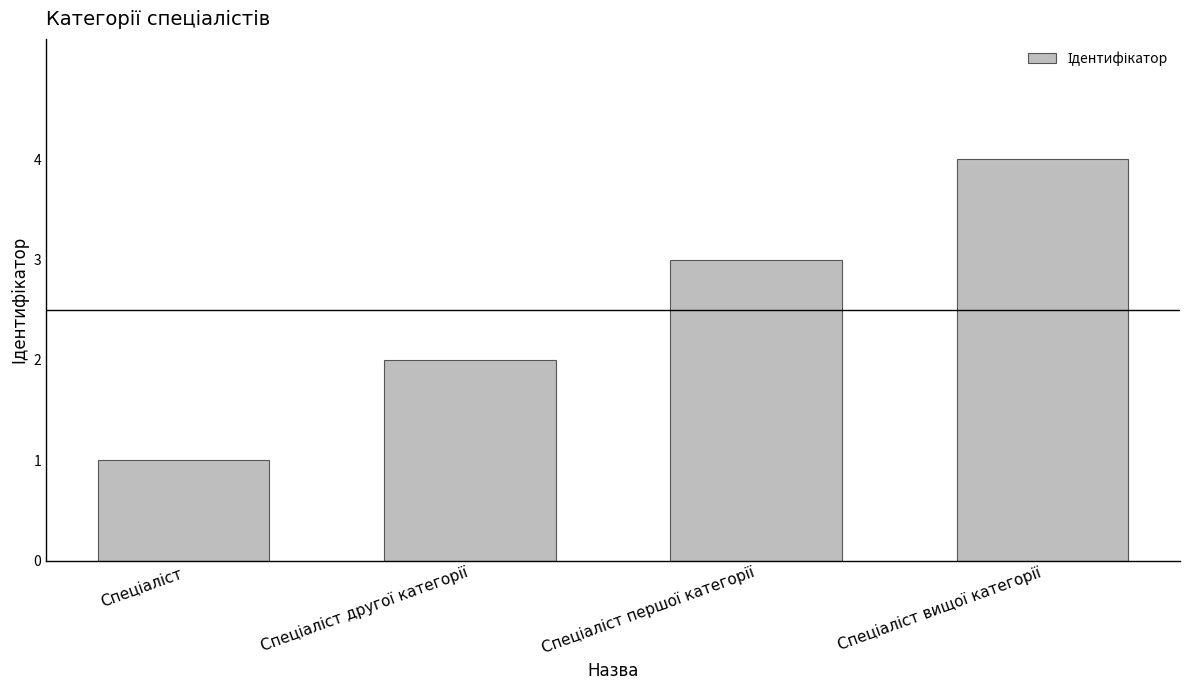

What is the maximum value shown in the chart?

4